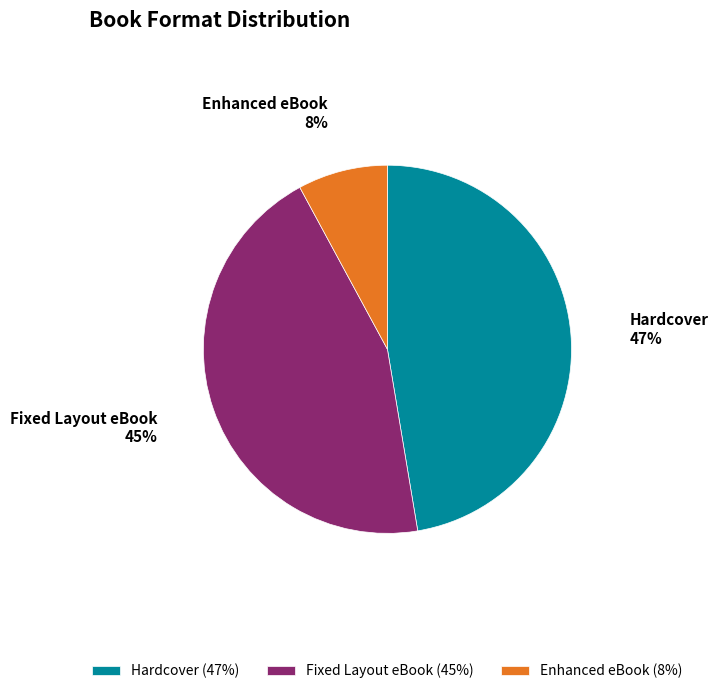

Between Fixed Layout eBook and Enhanced eBook, which is larger?

Fixed Layout eBook